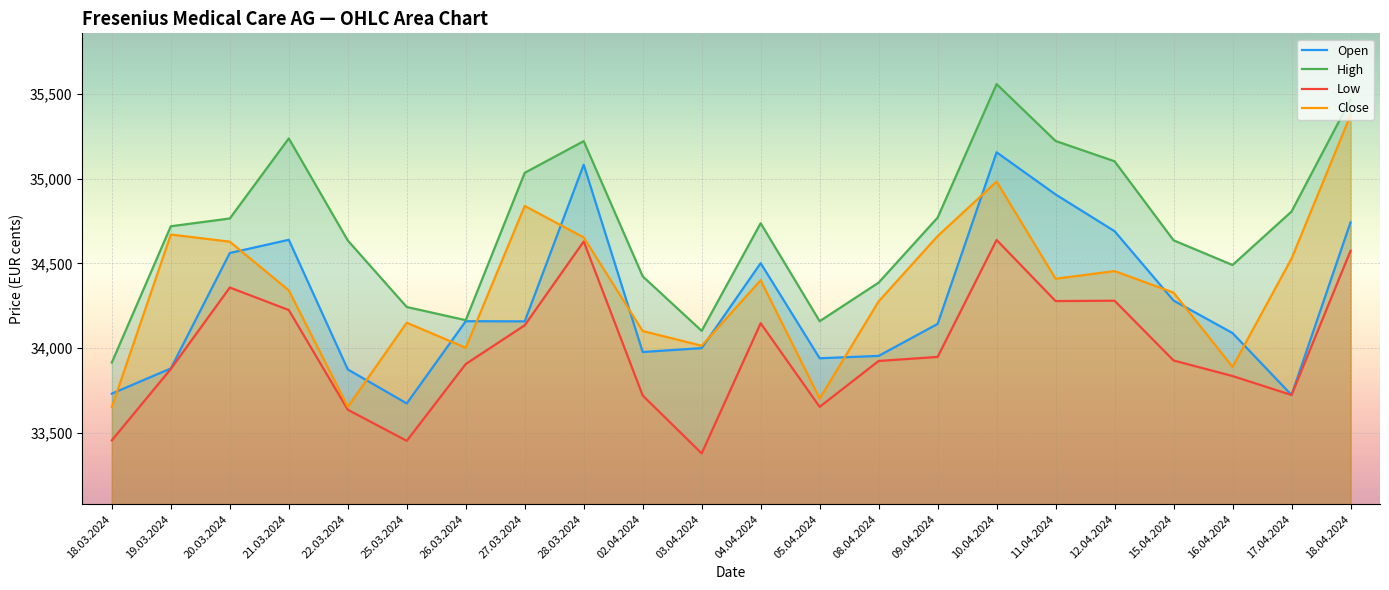

What is the value of the Close point at the 7th from the left?

34002